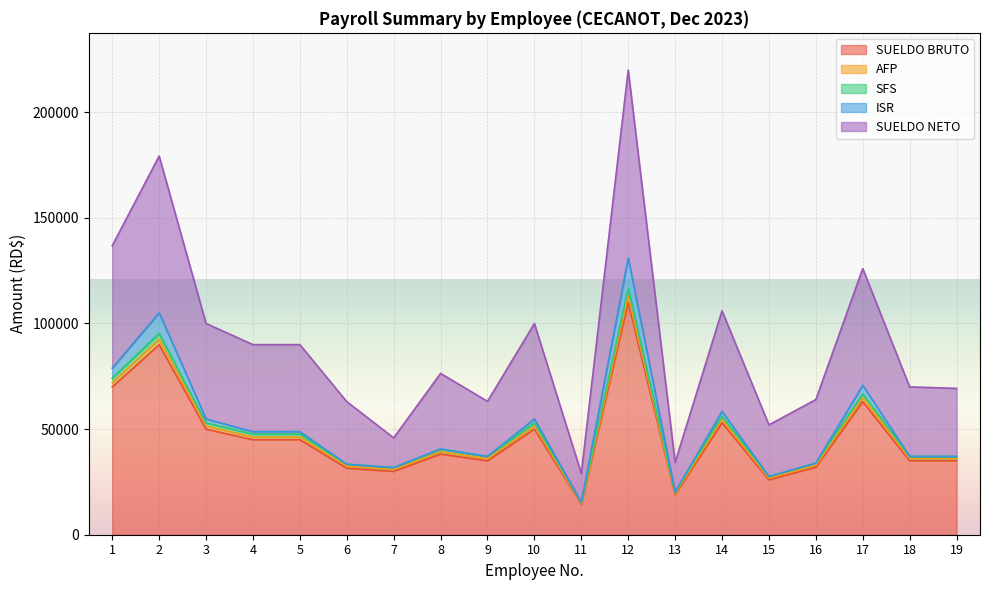

The value of SUELDO BRUTO at 13 is 19000.0. True or false?

True